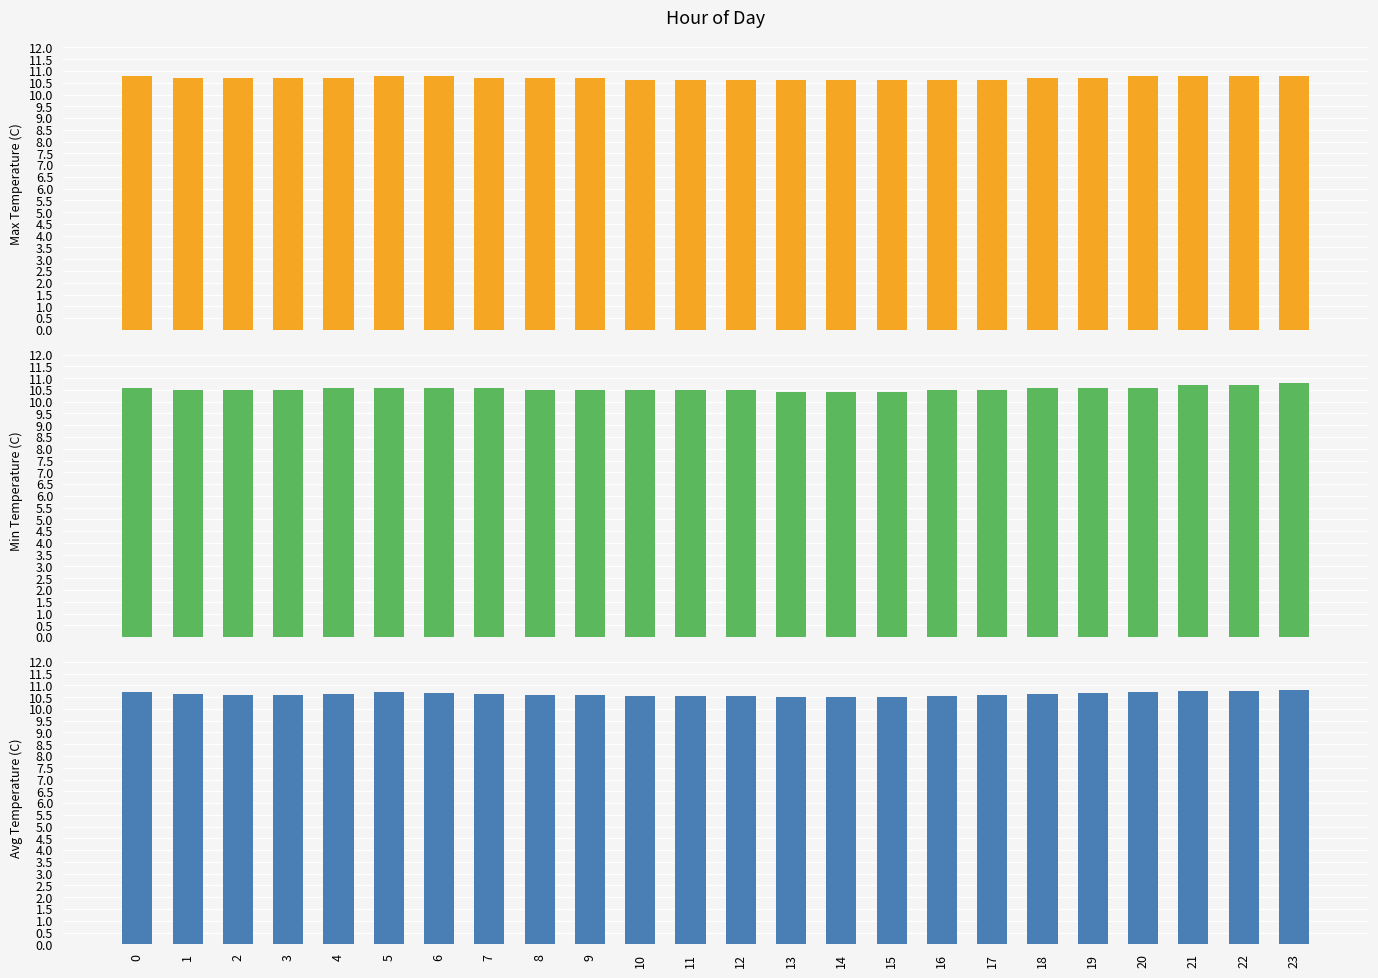

Count the number of categories in the chart.

24